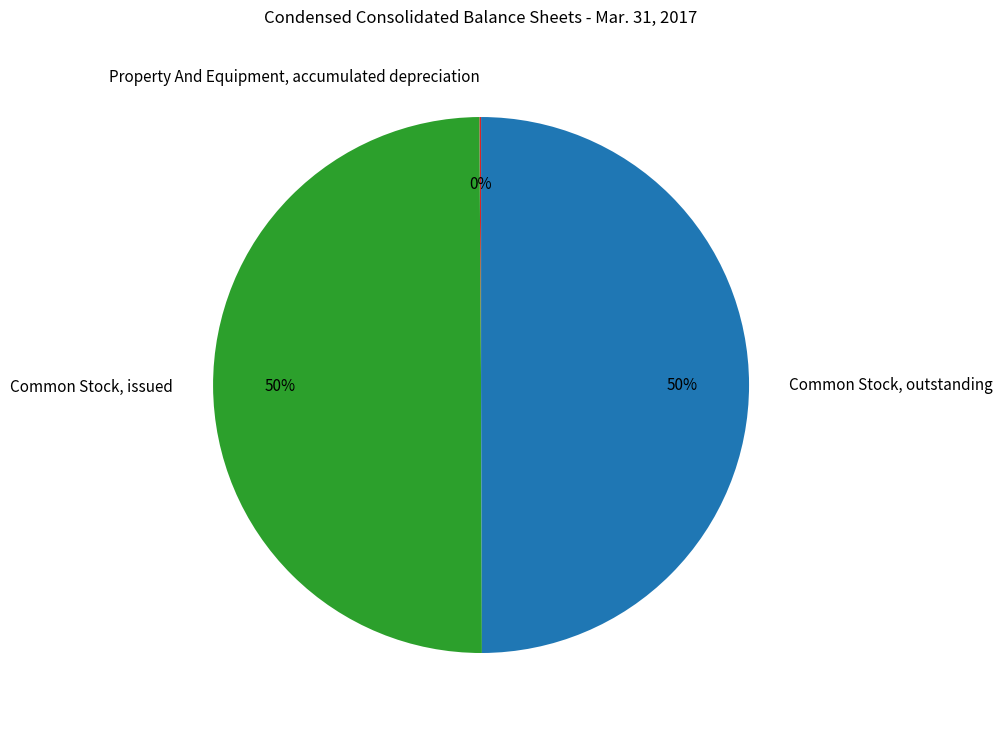

To the nearest percent, what is the average slice percentage?

33%